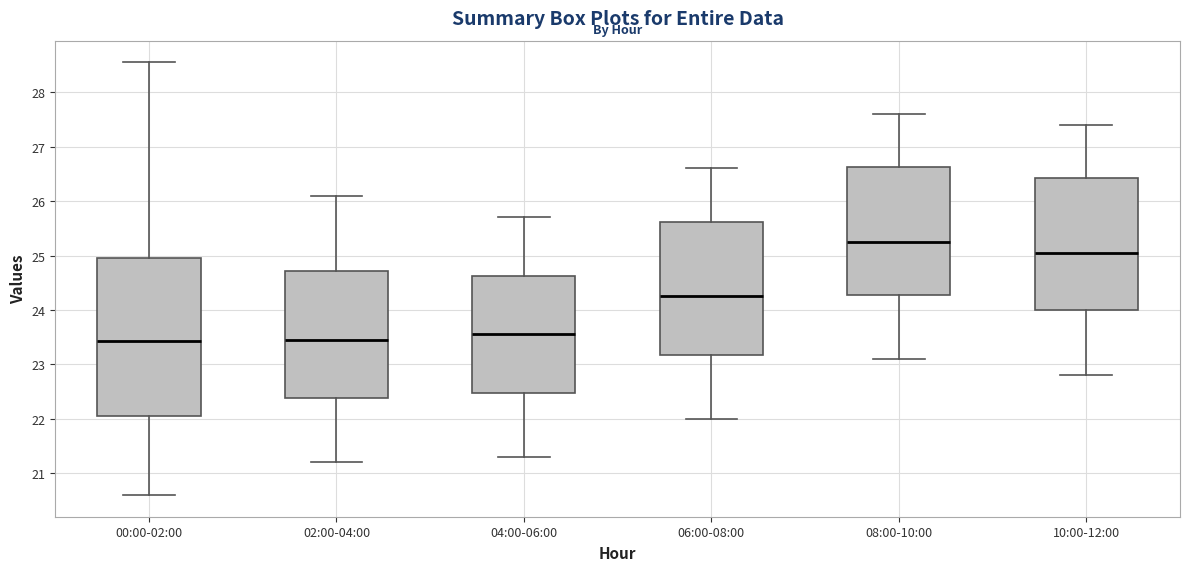

Where does the median line of the box for 08:00-10:00 sit on the y-axis? The values are not printed on the chart, so give them approximately, as read against the axis.

25.3